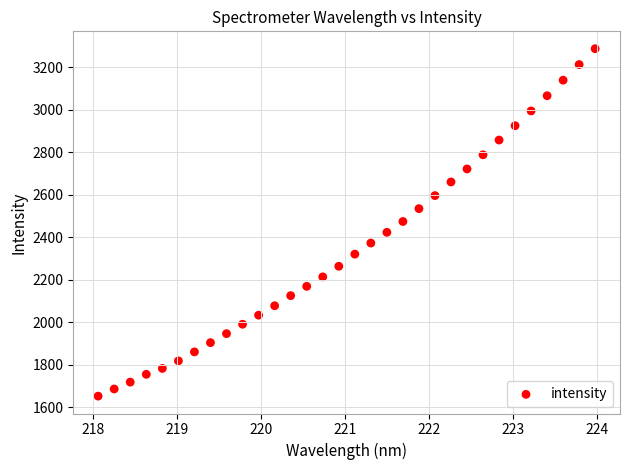

What is the range of Y values (max minus min)?

1634.6